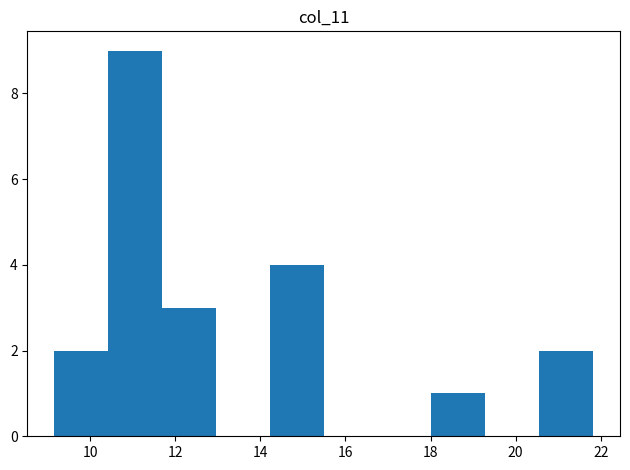

How tall is the bar that spans 14.2 to 15.4 on the x-axis? Neither the bar edges nor the heights are printed on the chart, so give them approximately, as read against the axes.

4